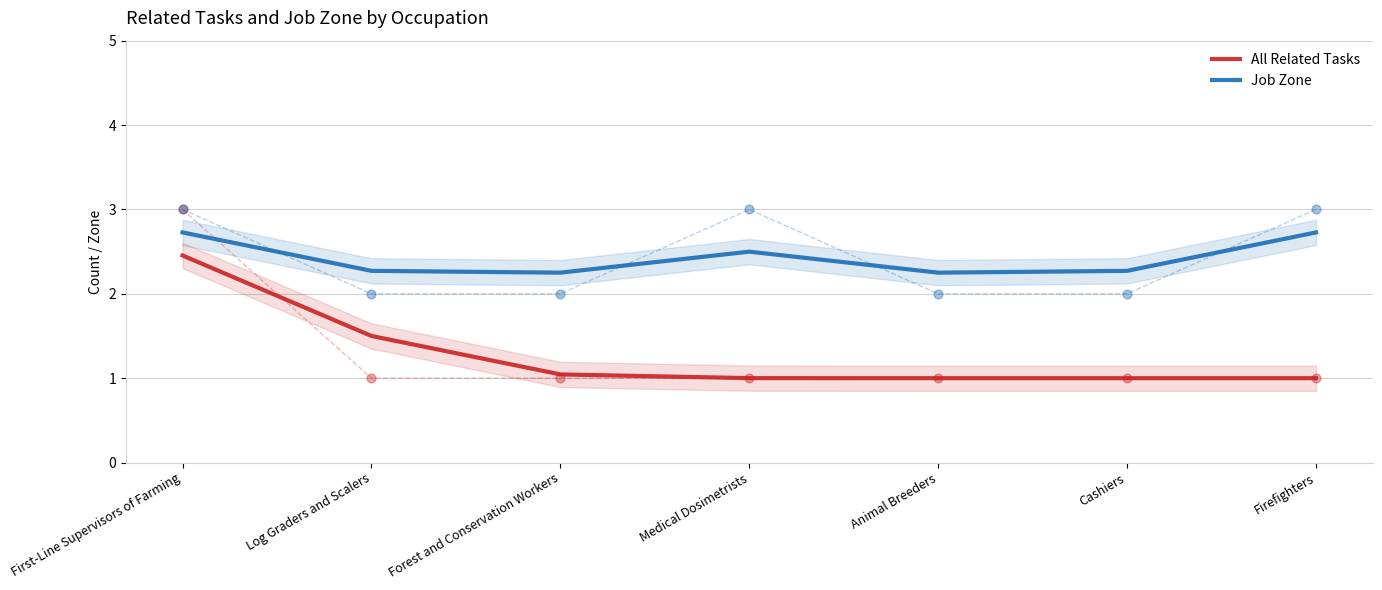

Is the value of All Related Tasks at Forest and Conservation Workers greater than the value of Job Zone at Cashiers?

No